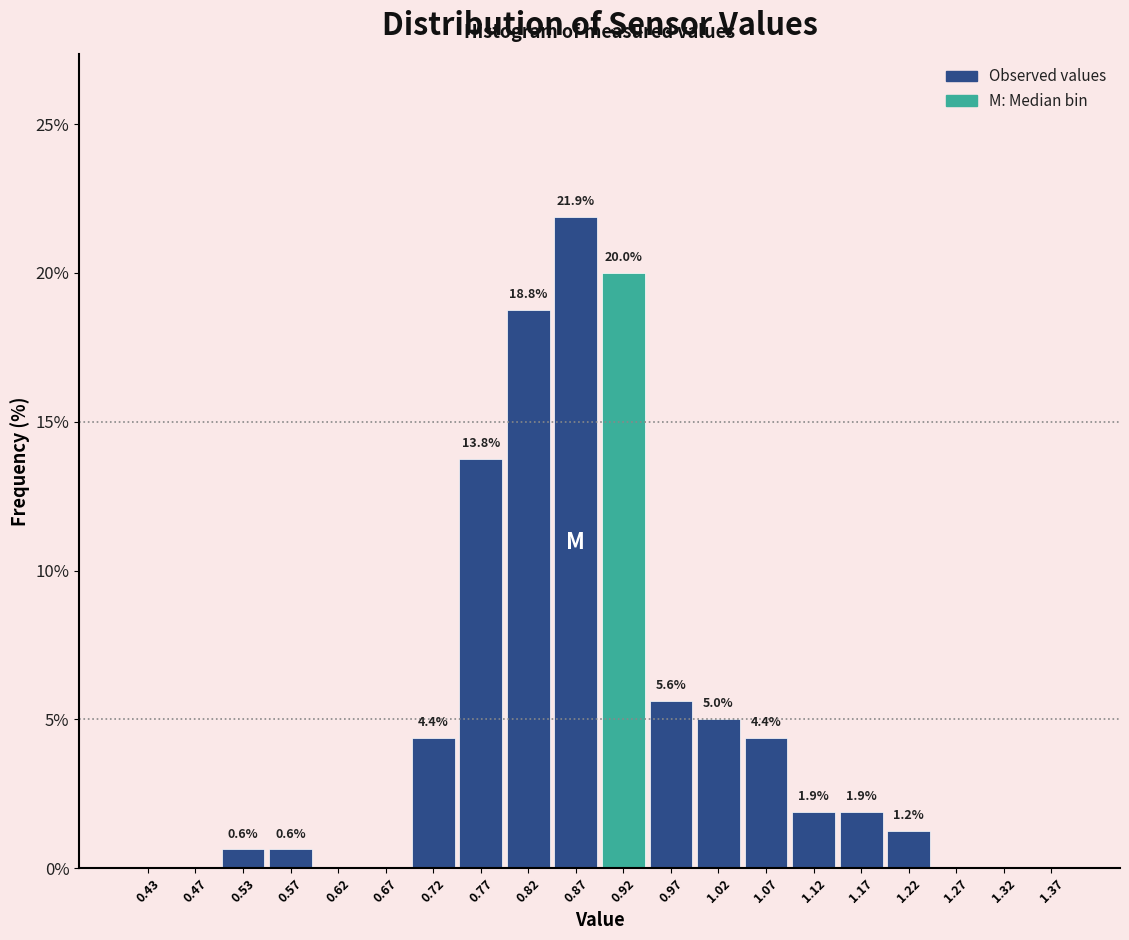

Which range on the x-axis has the tallest bar?

0.85 to 0.90